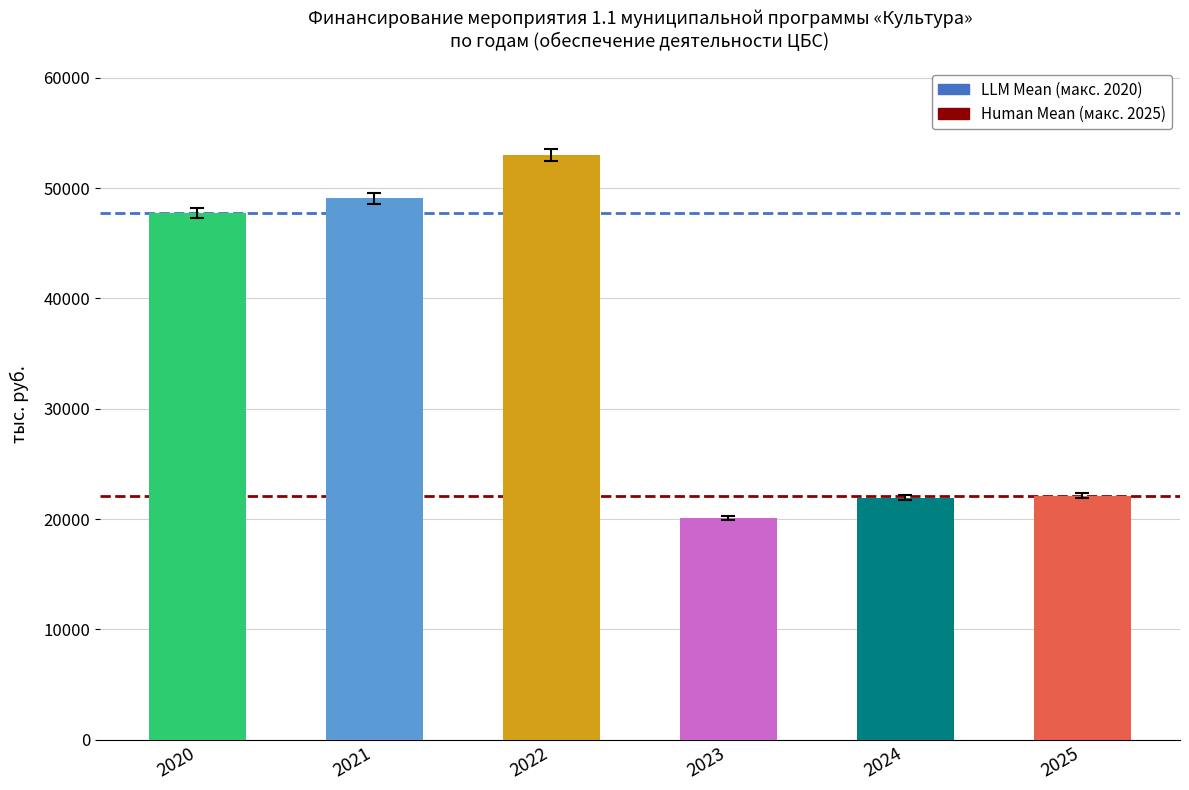

Is it true that the value at 2022 is 91206.1?

False